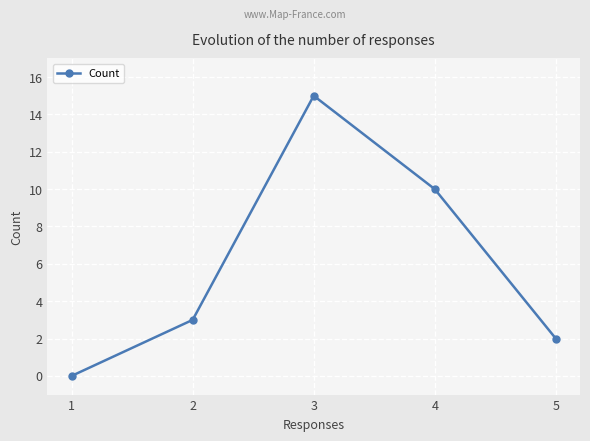

Rank the categories by value from lowest to highest.

1, 5, 2, 4, 3